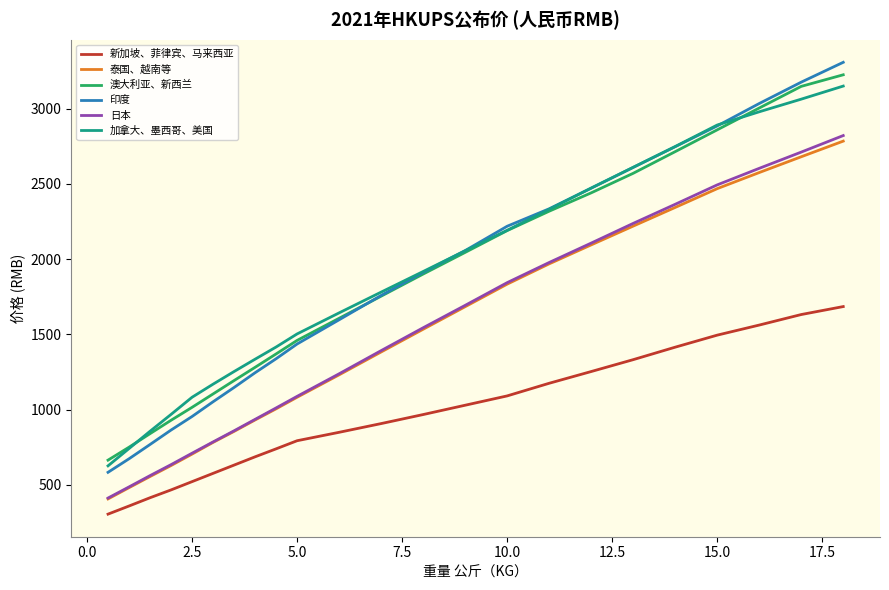

What is the minimum value shown in the chart?

305